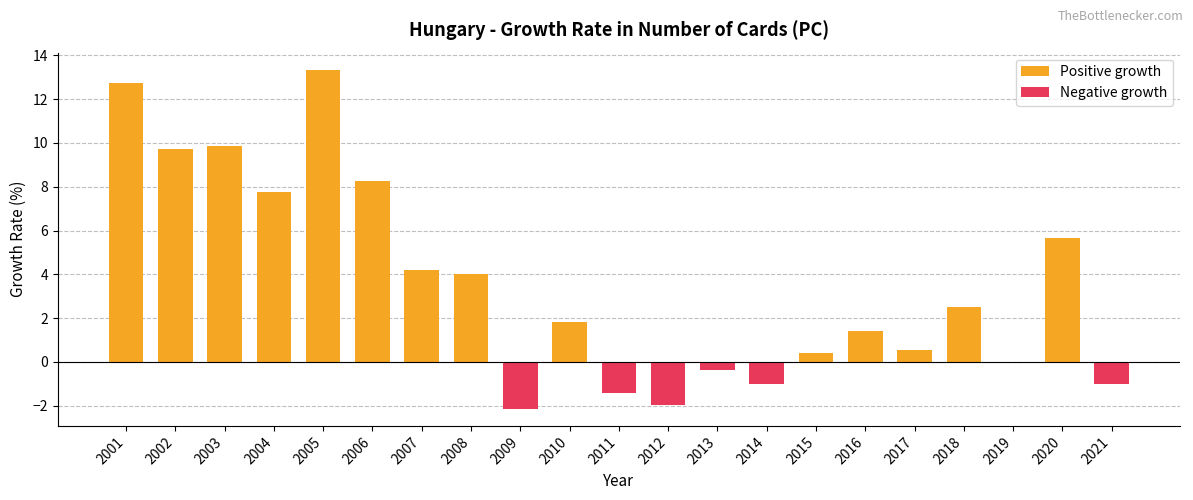

What is the lowest value of the Negative growth series?

-2.1